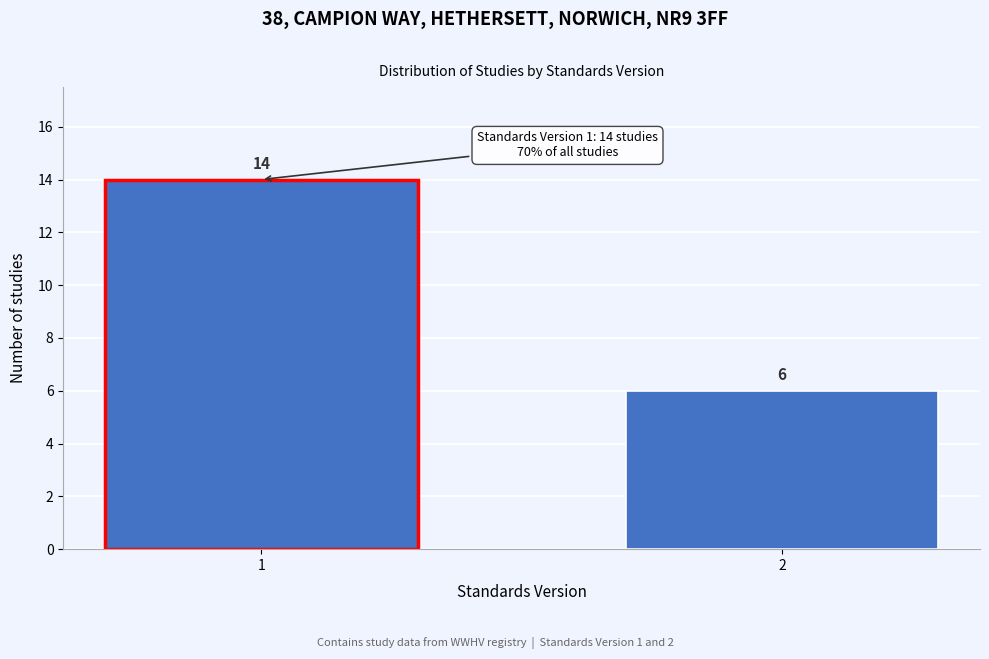

Reading right to left, list all the values displayed in this chart.

6	14